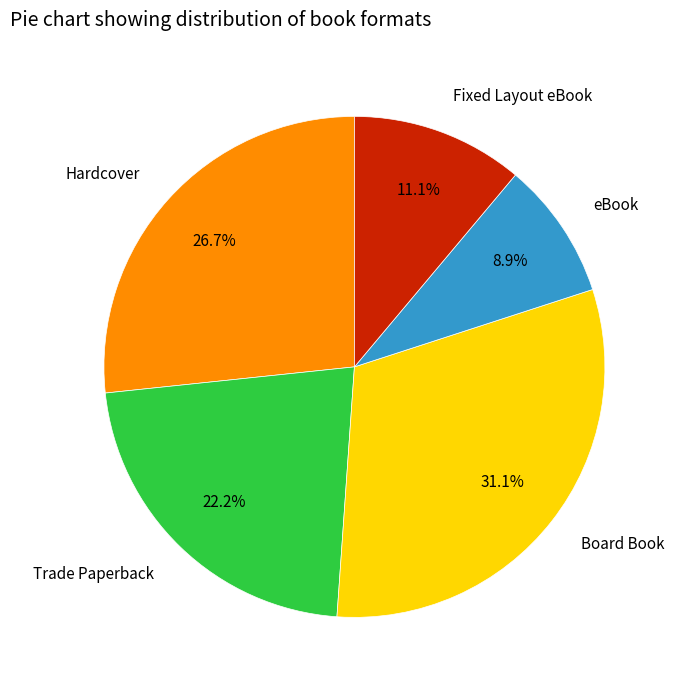

How many slices are in this pie chart?

5